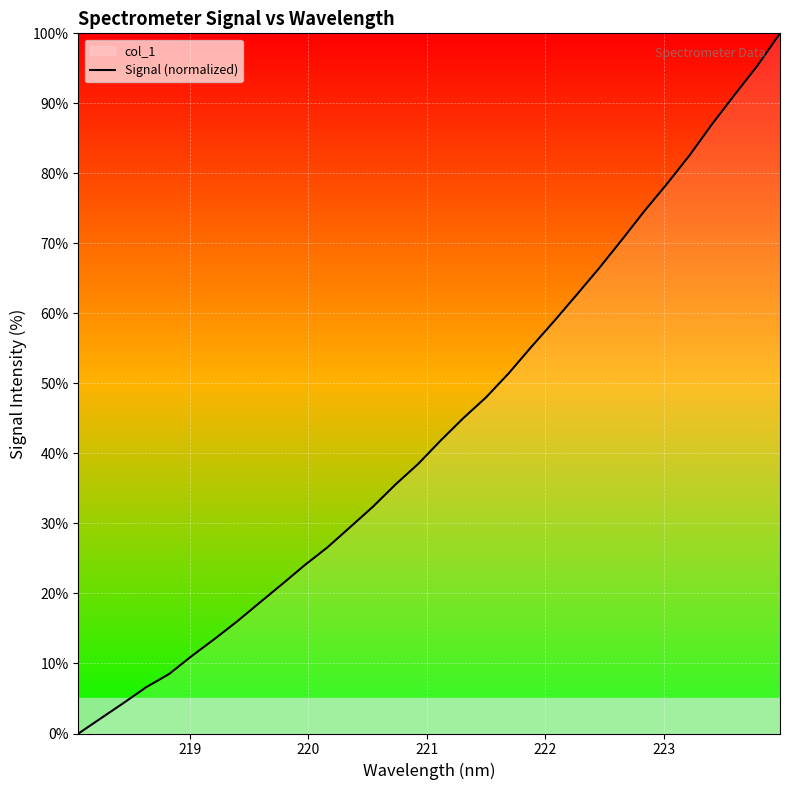

What is the maximum value shown in the chart?

100.0